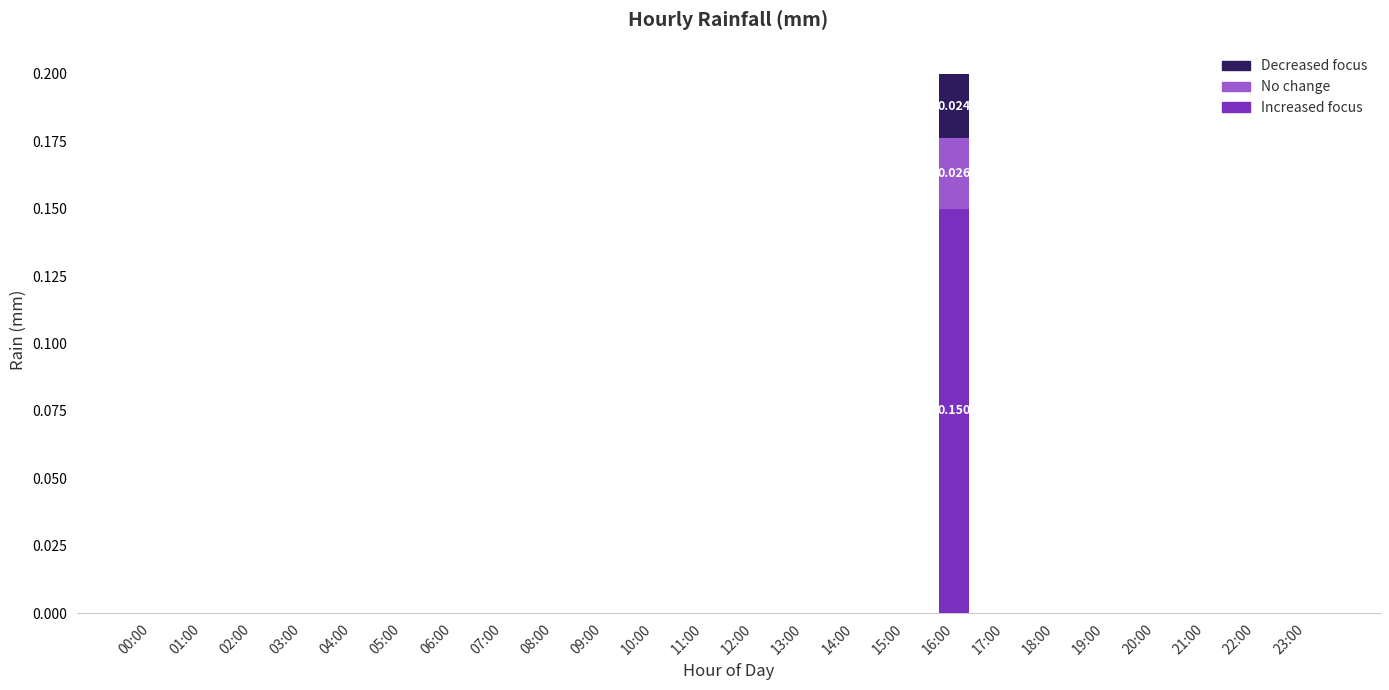

Are the bars grouped side by side (vs. stacked)?

No